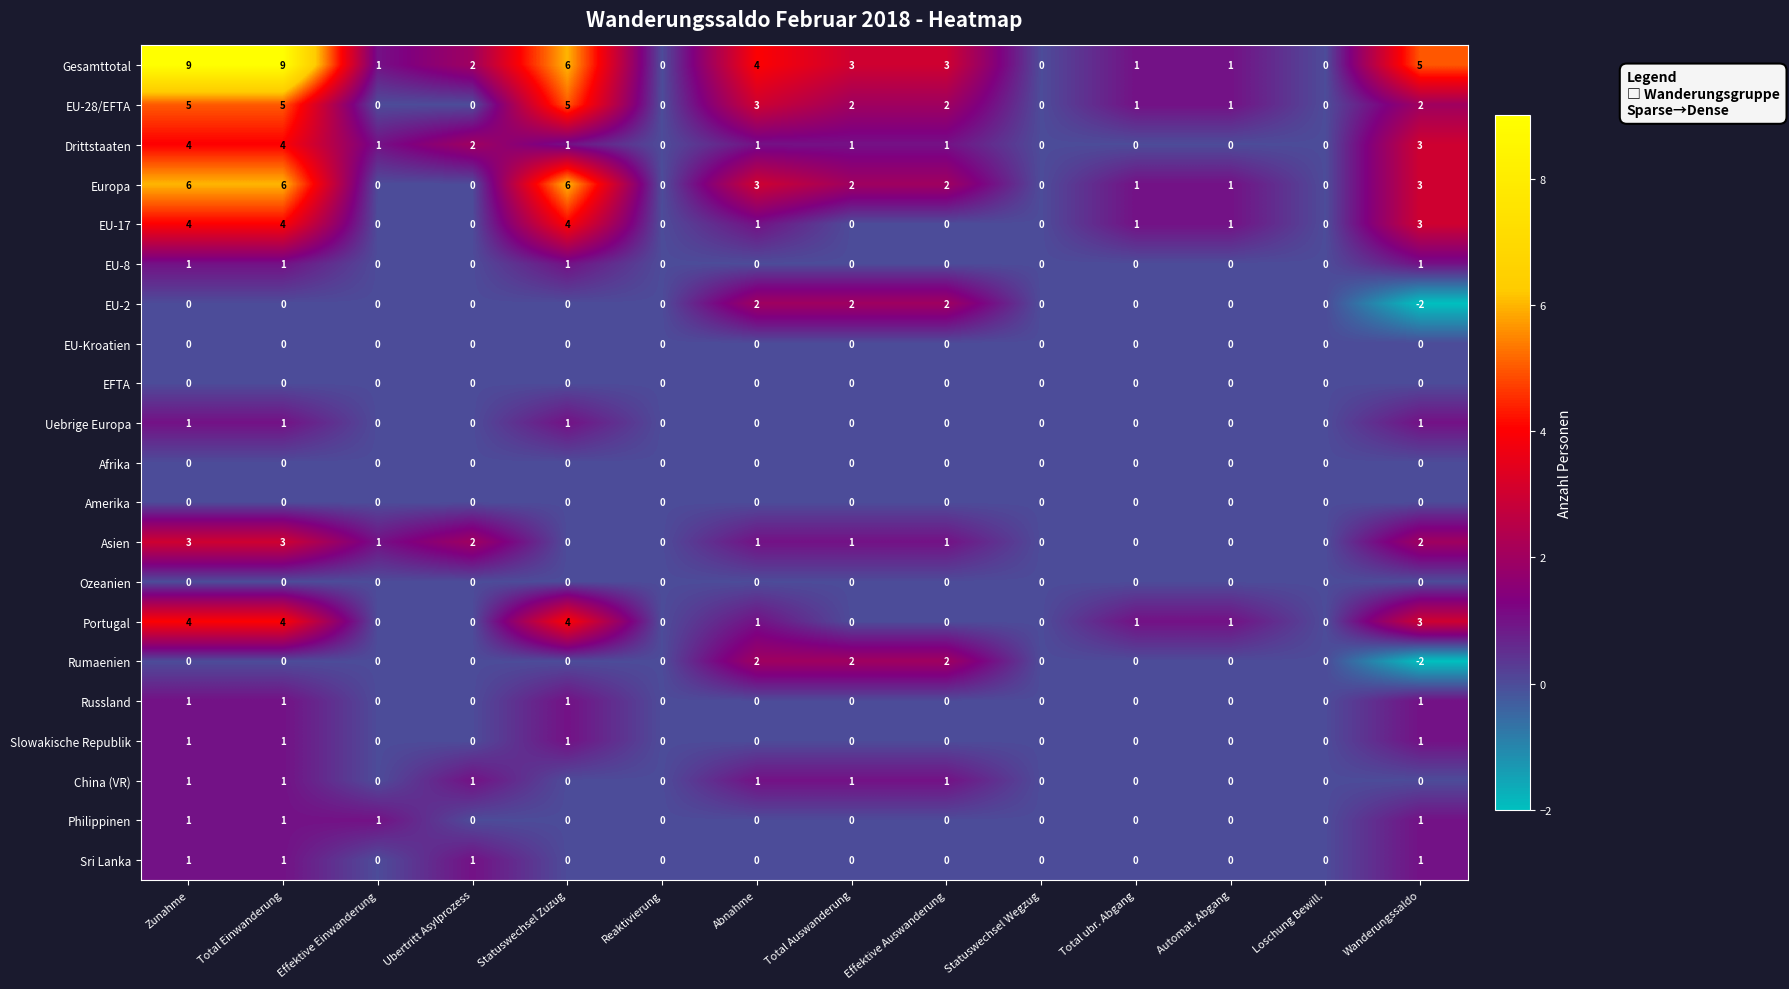

What is the difference between the highest and lowest values at Abnahme?

4